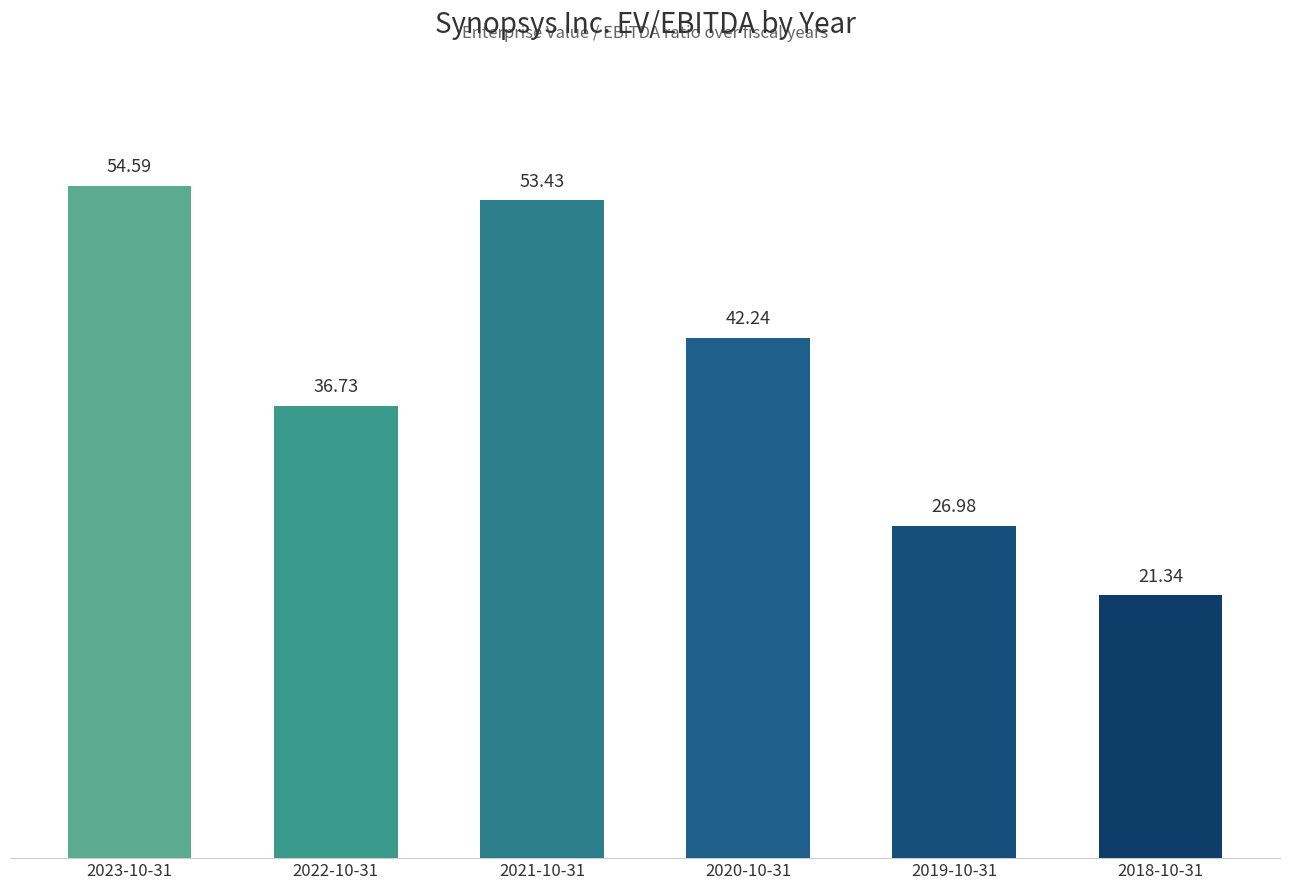

The value at 2019-10-31 is 42.8. True or false?

False